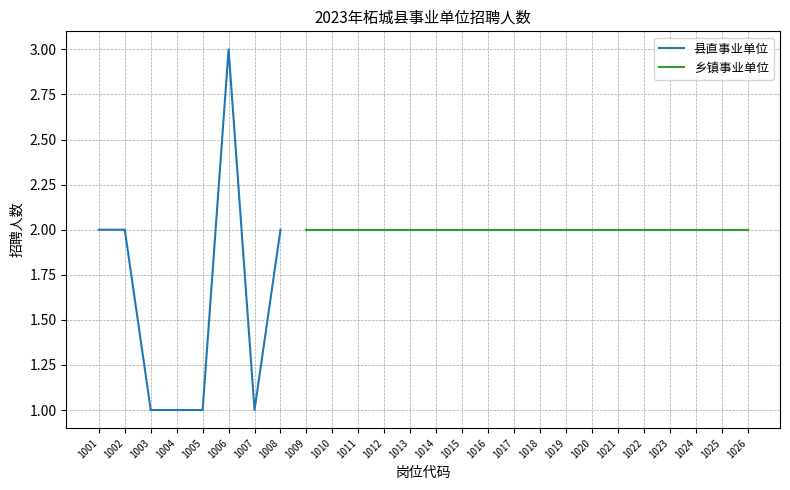

Approximately how many times larger is the value at 1003 compared to 1002?

0.5